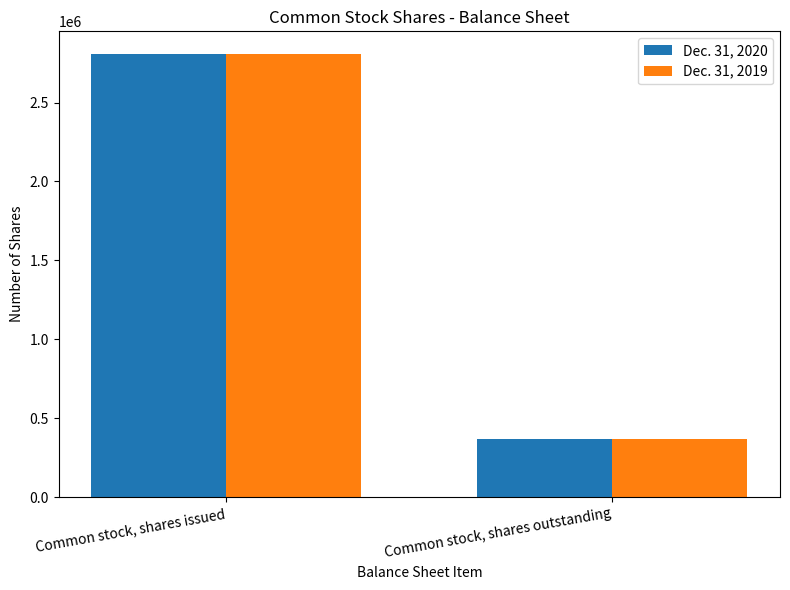

Reading left to right, list all the values displayed in this chart.

Dec. 31, 2020: 2810865	370497
Dec. 31, 2019: 2810865	370497